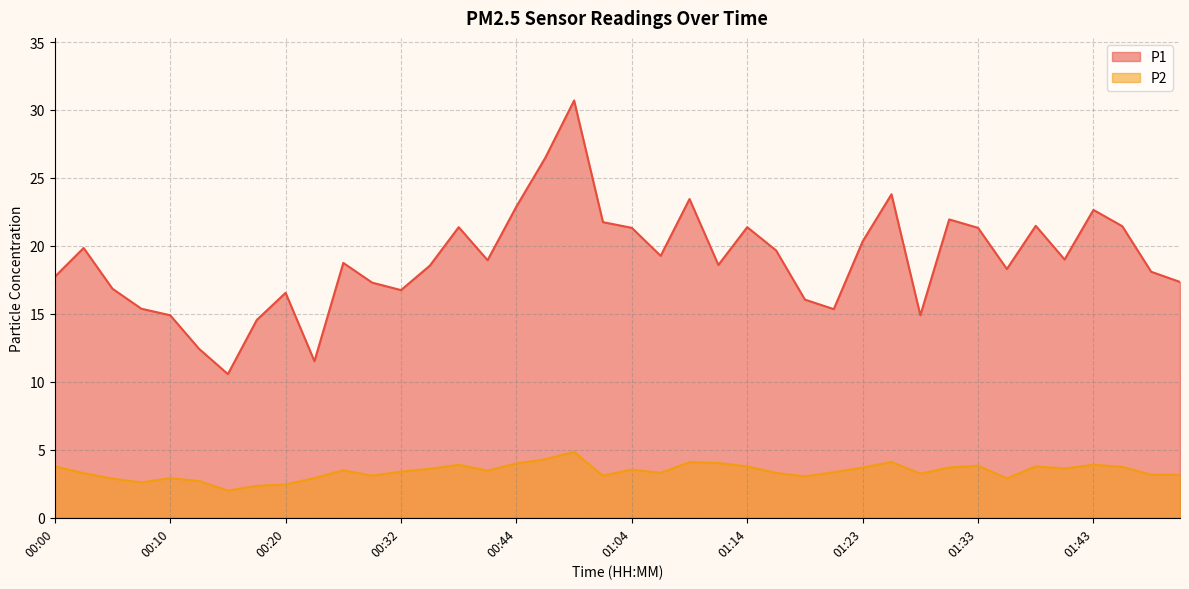

What is the greatest value displayed?

30.7